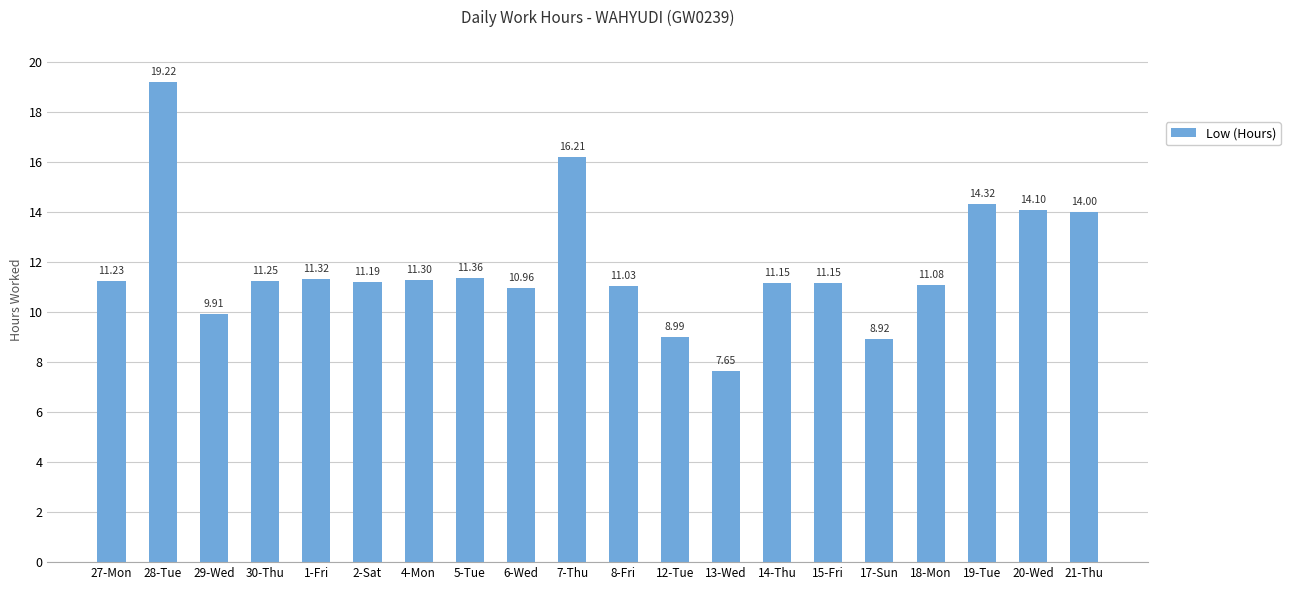

How many data points does each series have?

20